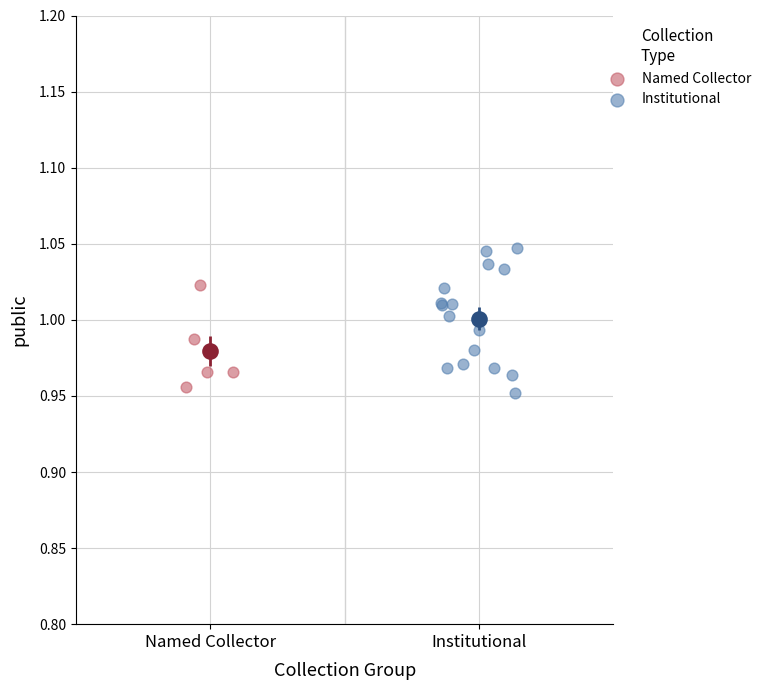

Which series reaches the minimum Y coordinate?

Institutional